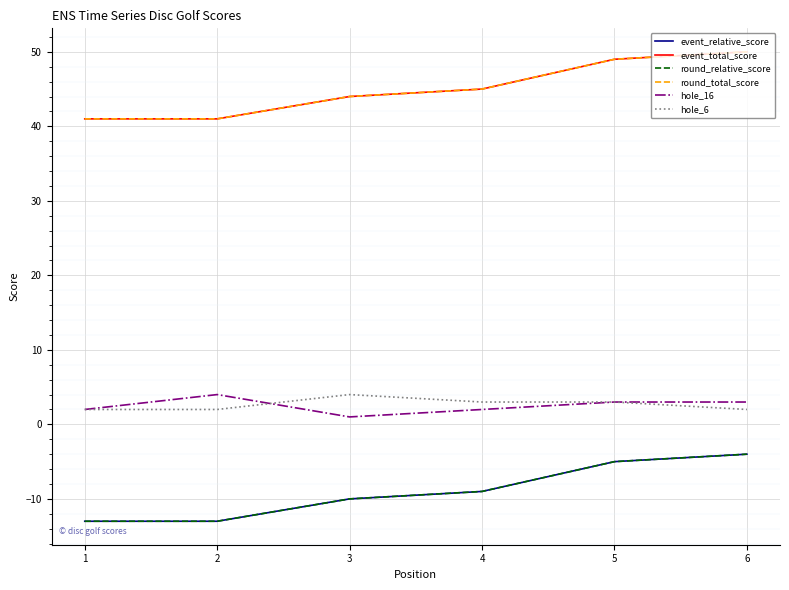

Is this an area chart (filled region under the line)?

No